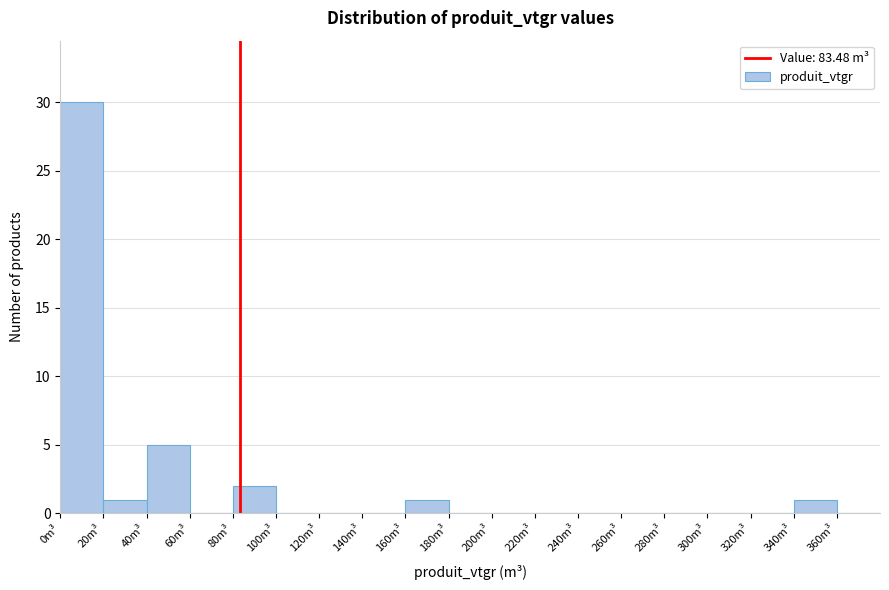

How tall is the bar that spans 160 to 180 on the x-axis? The values are not printed on the chart, so give them approximately, as read against the axis.

1